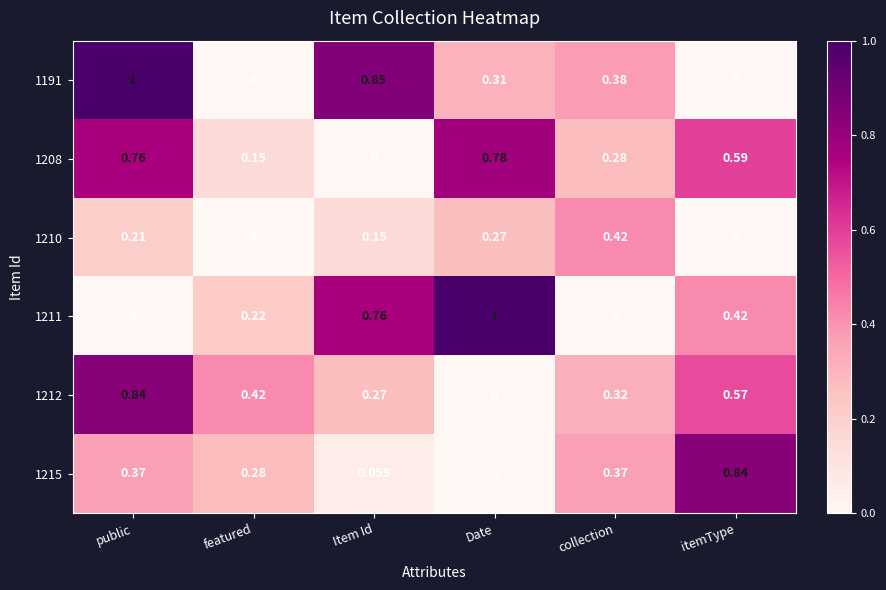

Where is 1215 nearest to the value 0?

Date